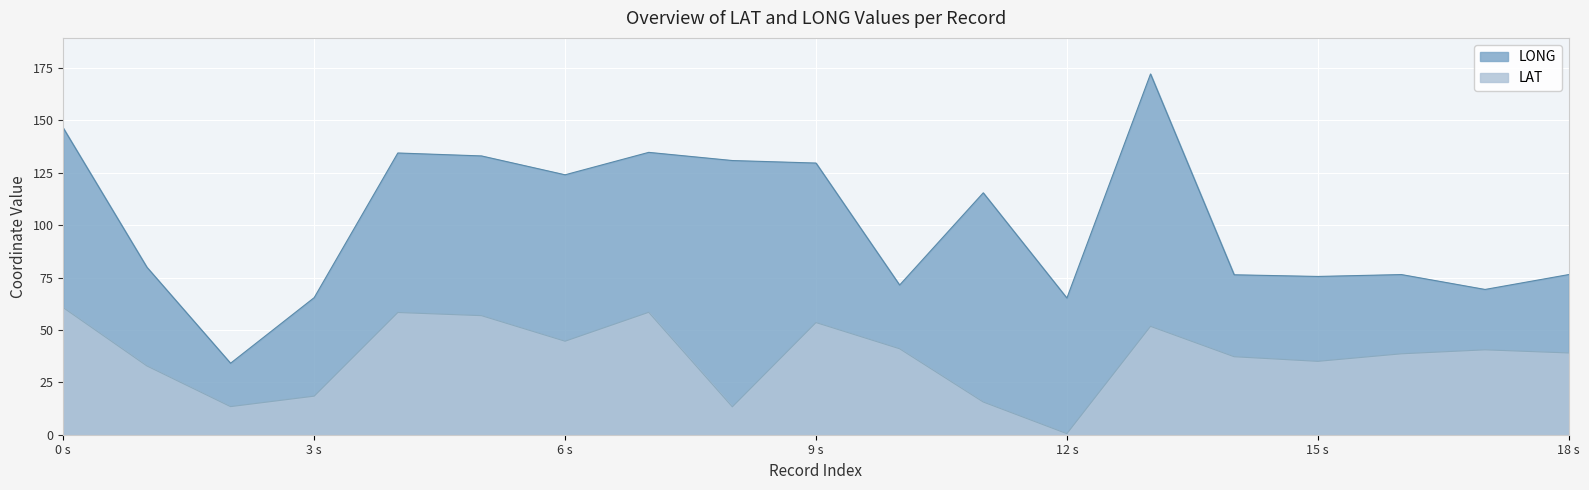

The value of LAT at 0 s is 15.6. True or false?

False